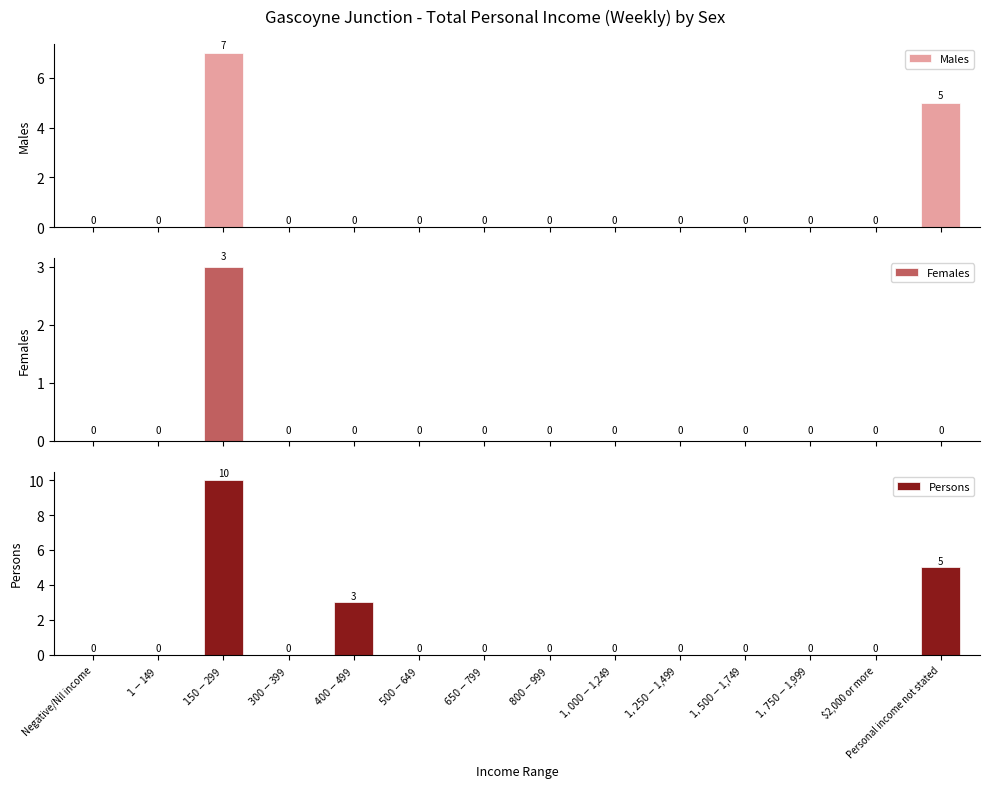

Reading left to right, what are all the values shown in this chart?

Males: 0	0	7	0	0	0	0	0	0	0	0	0	0	5
Females: 0	0	3	0	0	0	0	0	0	0	0	0	0	0
Persons: 0	0	10	0	3	0	0	0	0	0	0	0	0	5